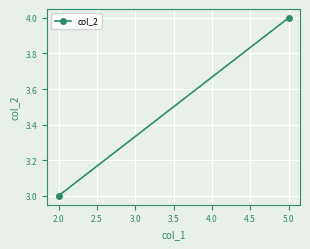

Reading right to left, extract all data points from this chart.

4	3